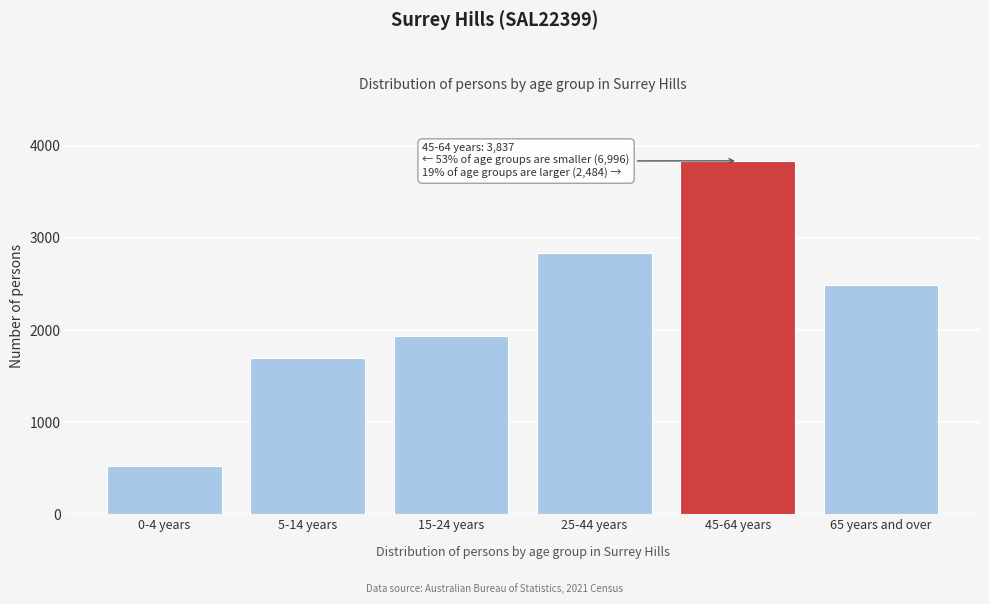

Reading left to right, extract all data points from this chart.

0-4 years=525	5-14 years=1697	15-24 years=1934	25-44 years=2840	45-64 years=3837	65 years and over=2484